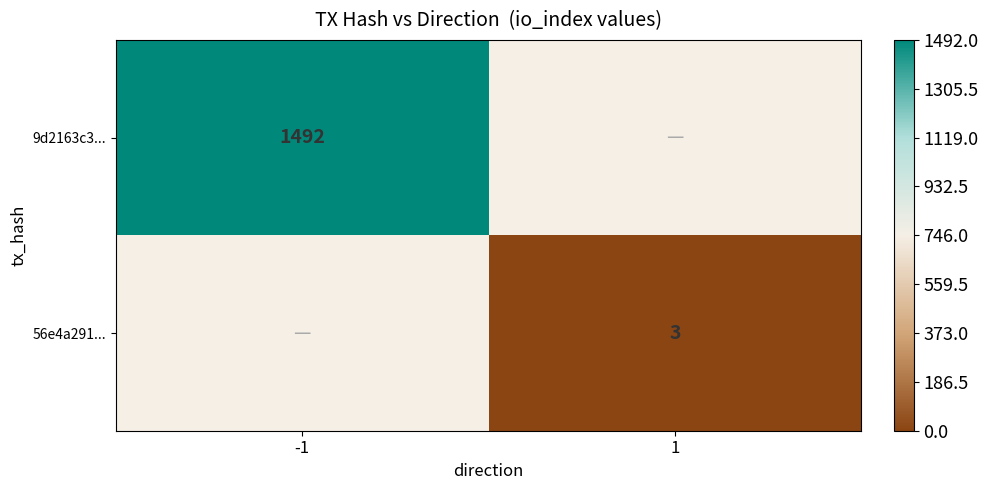

What is the smallest value displayed?

3.0